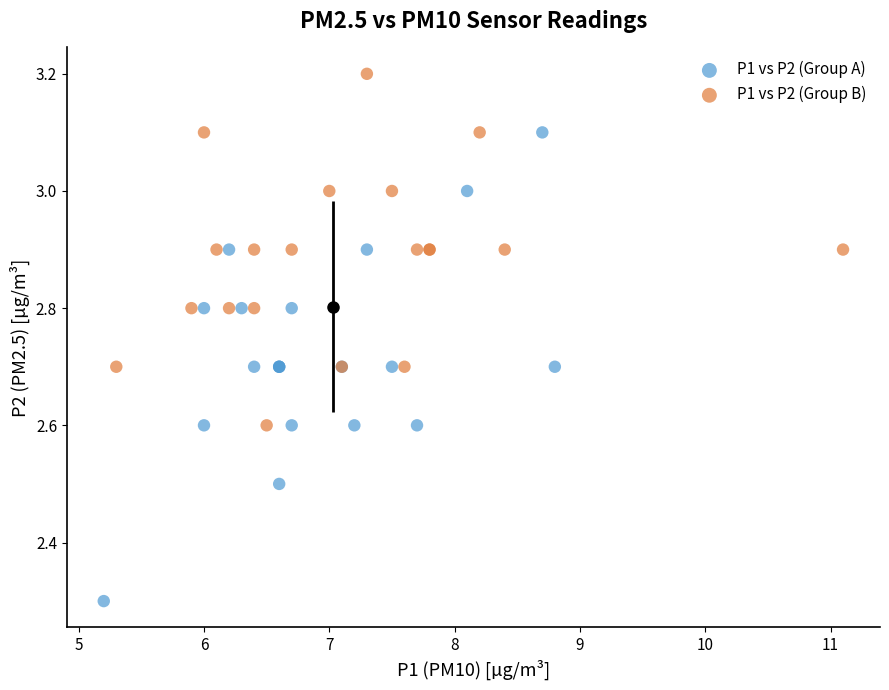

Which series has the largest Y range (max minus min)?

P1 vs P2 (Group A)